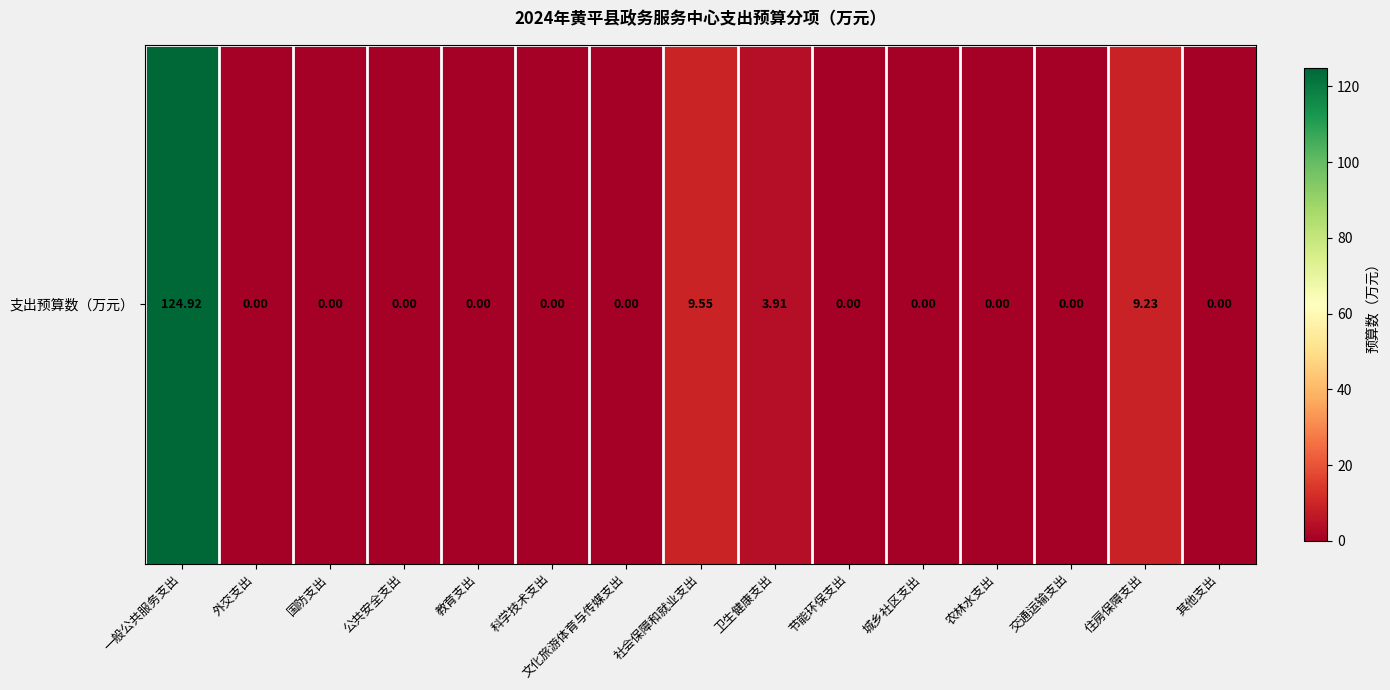

Count the number of values greater than 0.

4